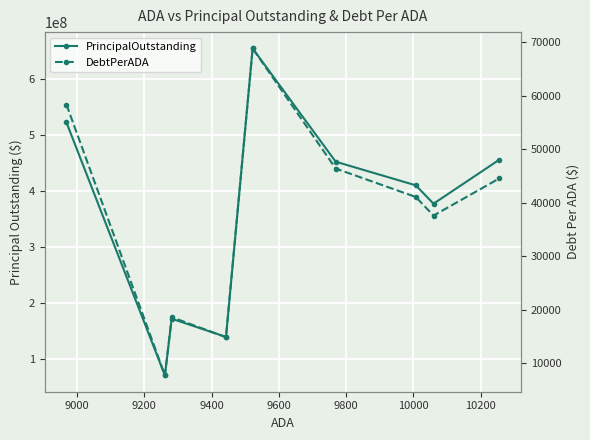

True or false: PrincipalOutstanding and DebtPerADA cross at least once.

False